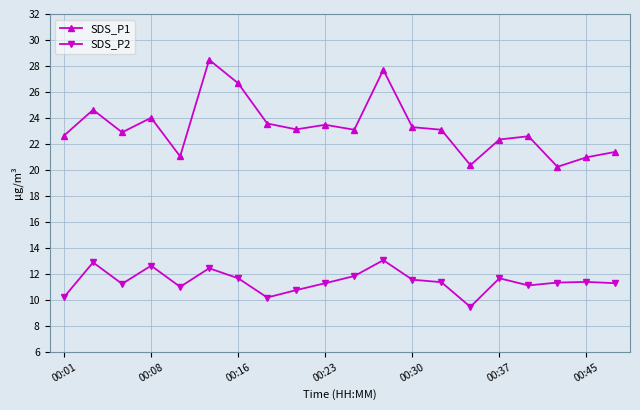

Which series has the largest range (max minus min)?

SDS_P1